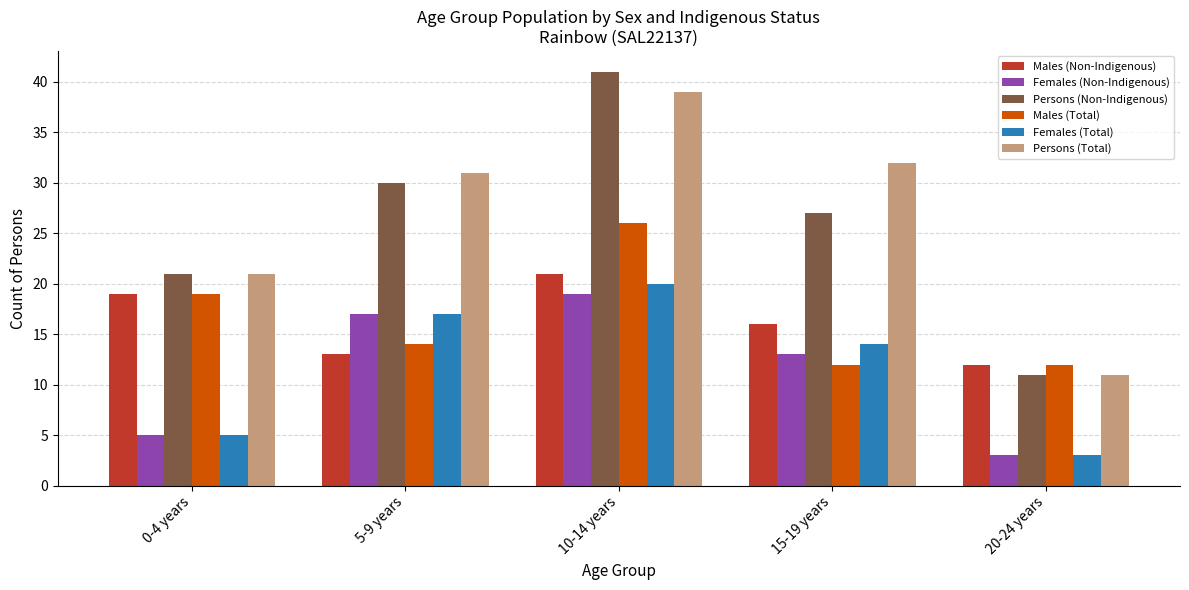

What is the difference between the second highest and minimum values in the Females (Total) series?

14